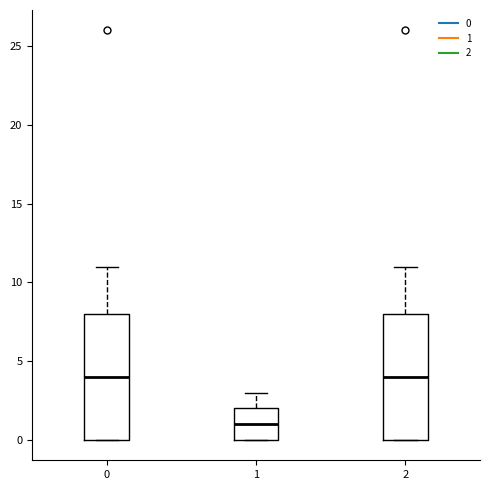

Reading left to right, read every box against the y-axis: the position of its median line, the range the box covers, and the ends of its whiskers. The values are not printed on the chart, so give them approximately, as read against the axis.

0: median 4, box 0 to 8, whiskers 0 to 11
1: median 1, box 0 to 2, whiskers 0 to 3
2: median 4, box 0 to 8, whiskers 0 to 11